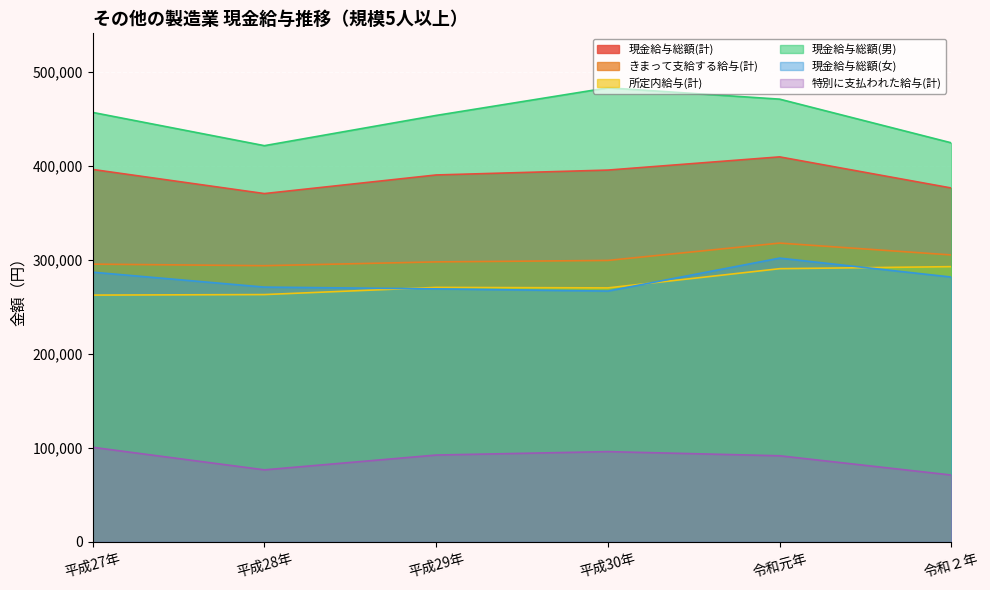

Which has a higher value, 令和２年 or 令和元年?

令和元年